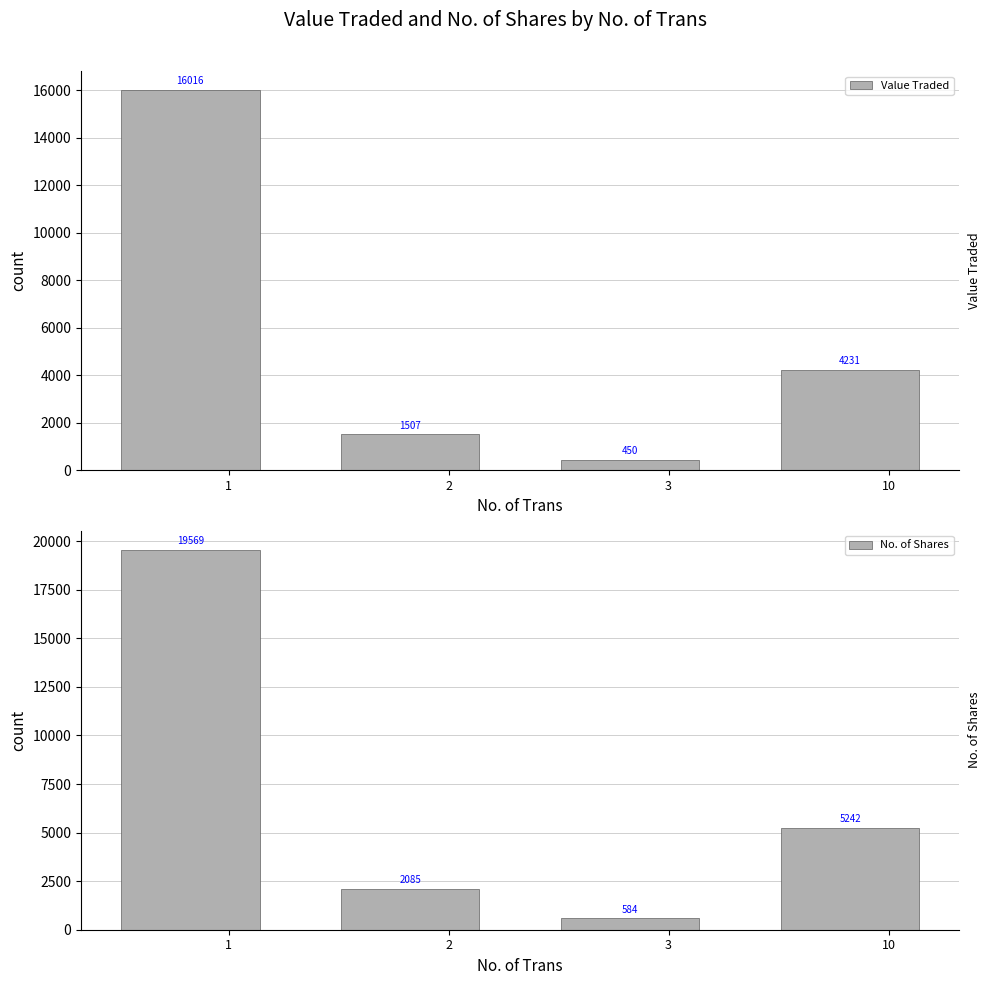

Which series has the largest range (max minus min)?

No. of Shares